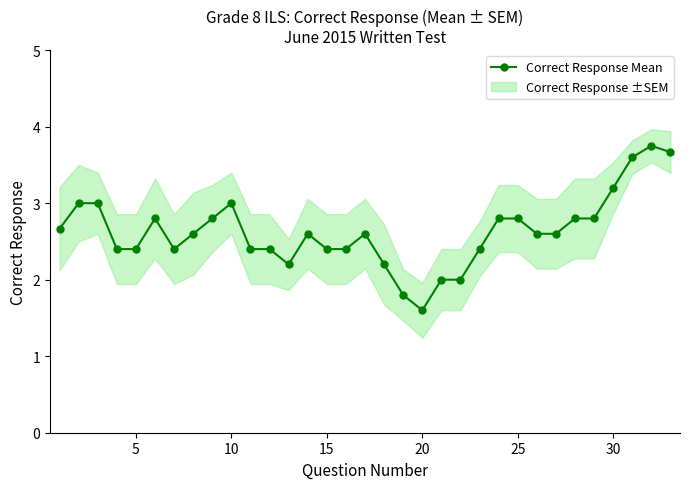

The Correct Response Mean series shows 0.6 at 25. True or false?

False